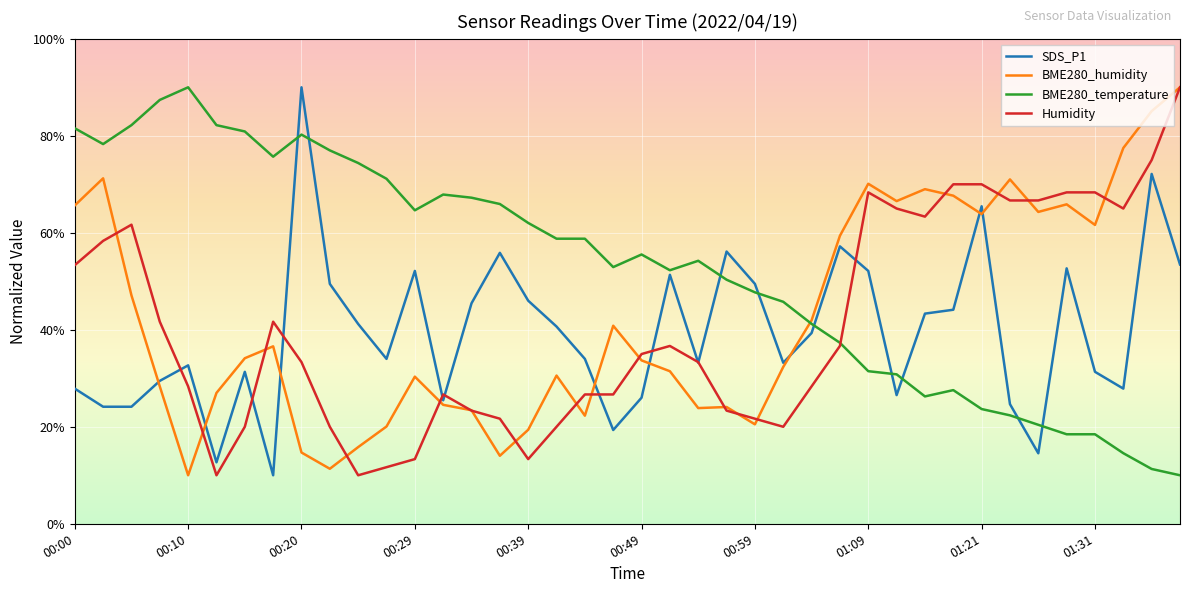

What is the maximum value shown in the chart?

90.0